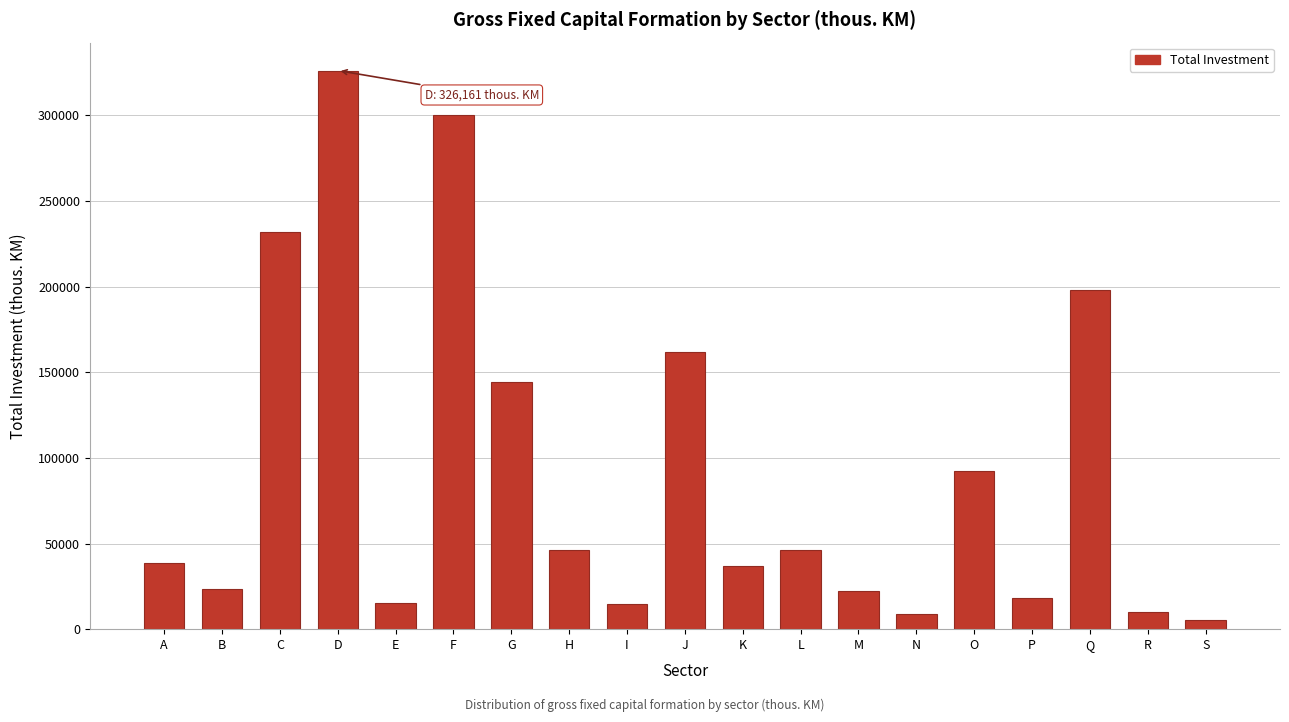

Between H and P, which is larger?

H